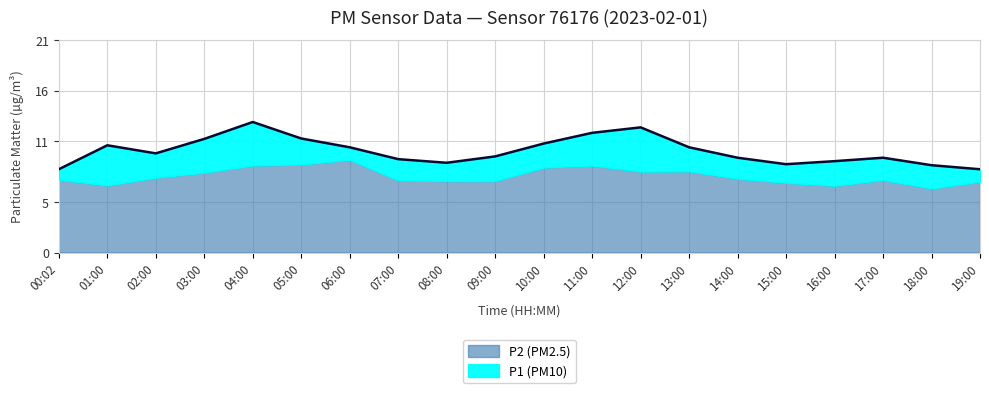

Reading left to right, what are all the values shown in this chart?

00:02=8.2	01:00=10.6	02:00=9.8	03:00=11.2	04:00=12.9	05:00=11.3	06:00=10.4	07:00=9.2	08:00=8.9	09:00=9.5	10:00=10.8	11:00=11.8	12:00=12.4	13:00=10.4	14:00=9.4	15:00=8.7	16:00=9.0	17:00=9.4	18:00=8.6	19:00=8.2